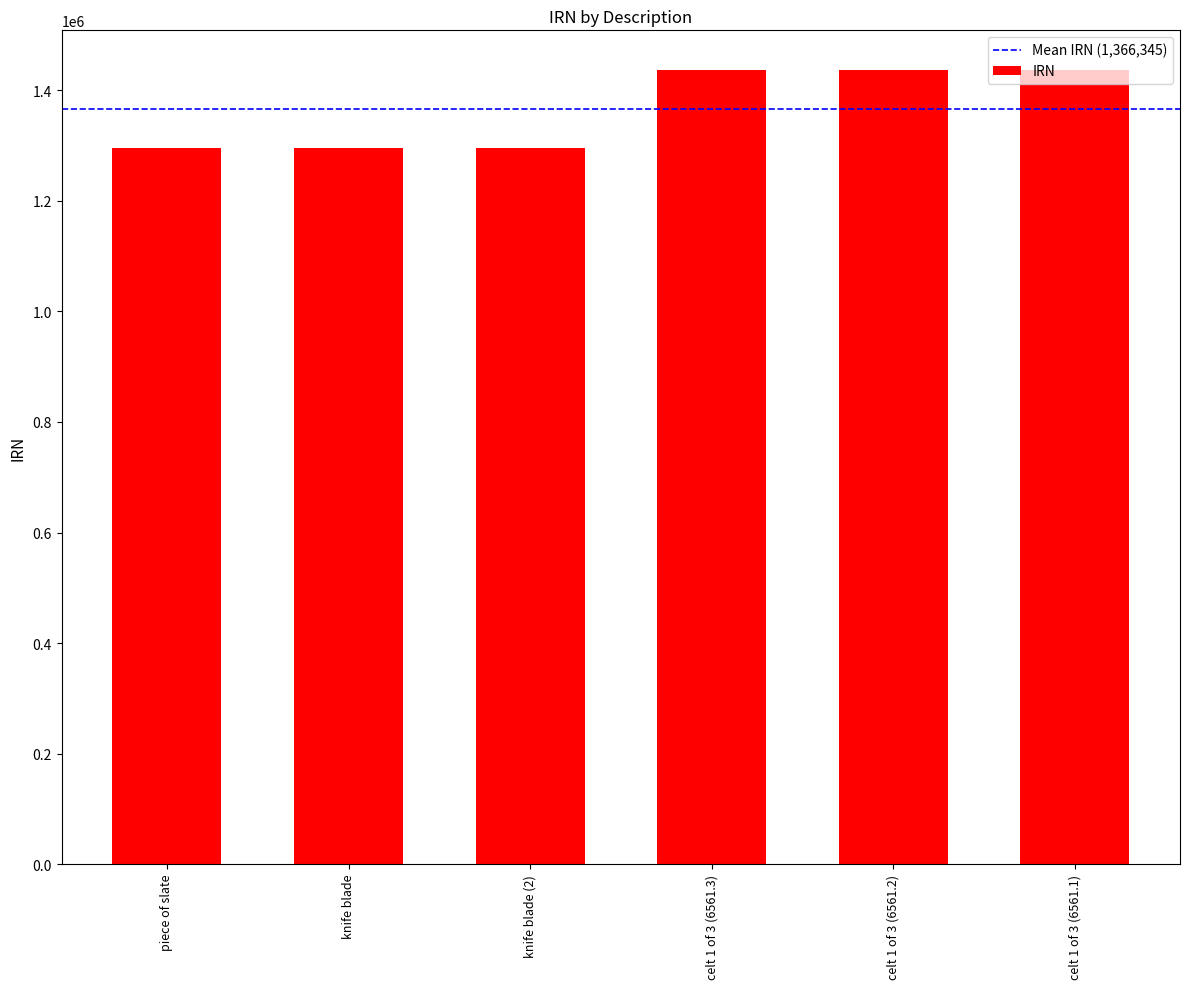

What is the average value?

1366345